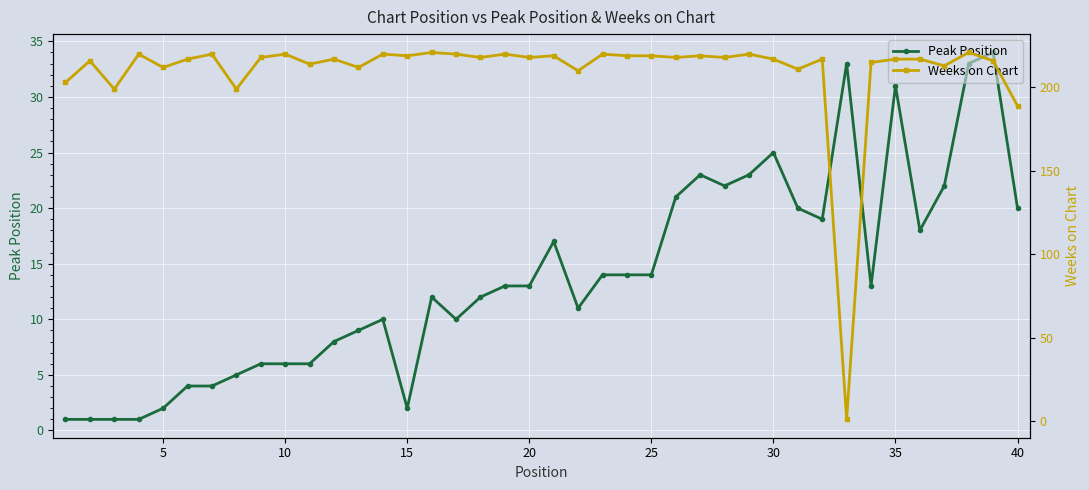

True or false: Peak Position has more than 1 points higher than both neighbors.

True